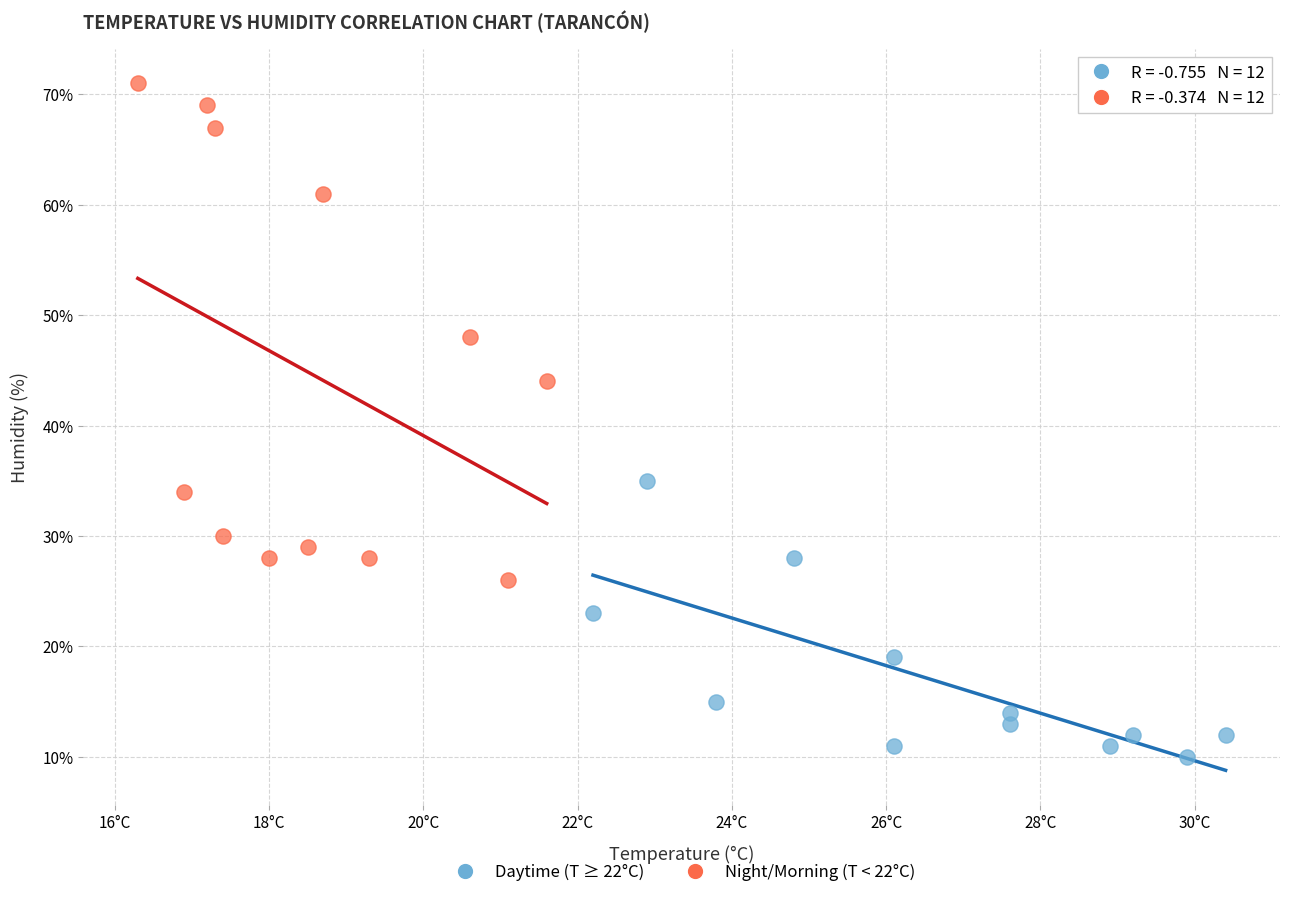

Which series contains the lowest Y value?

Daytime (T ≥ 22°C)